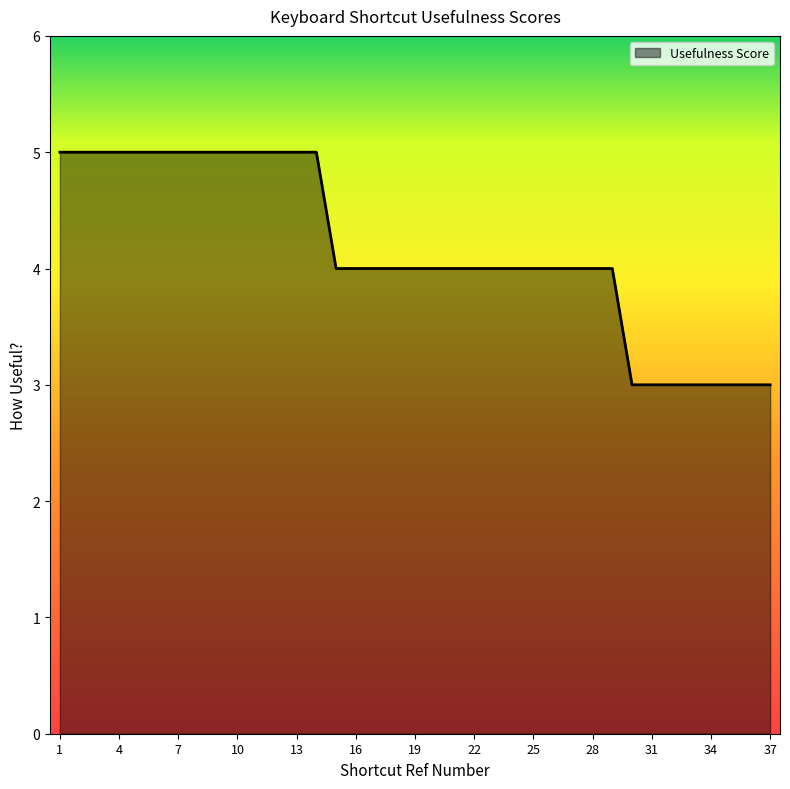

What is the smallest value displayed?

3